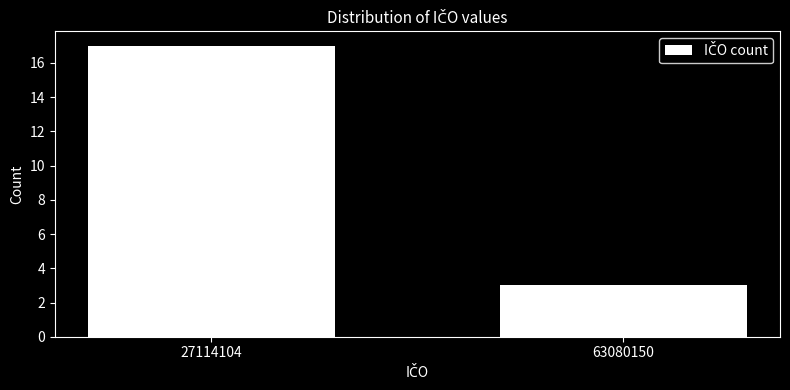

Reading left to right, what are all the values shown in this chart?

27114104=17	63080150=3